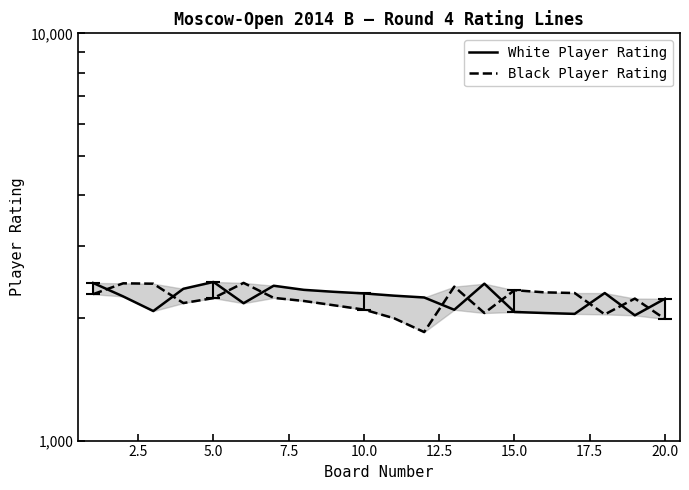

Which series has the widest spread of values?

Black Player Rating